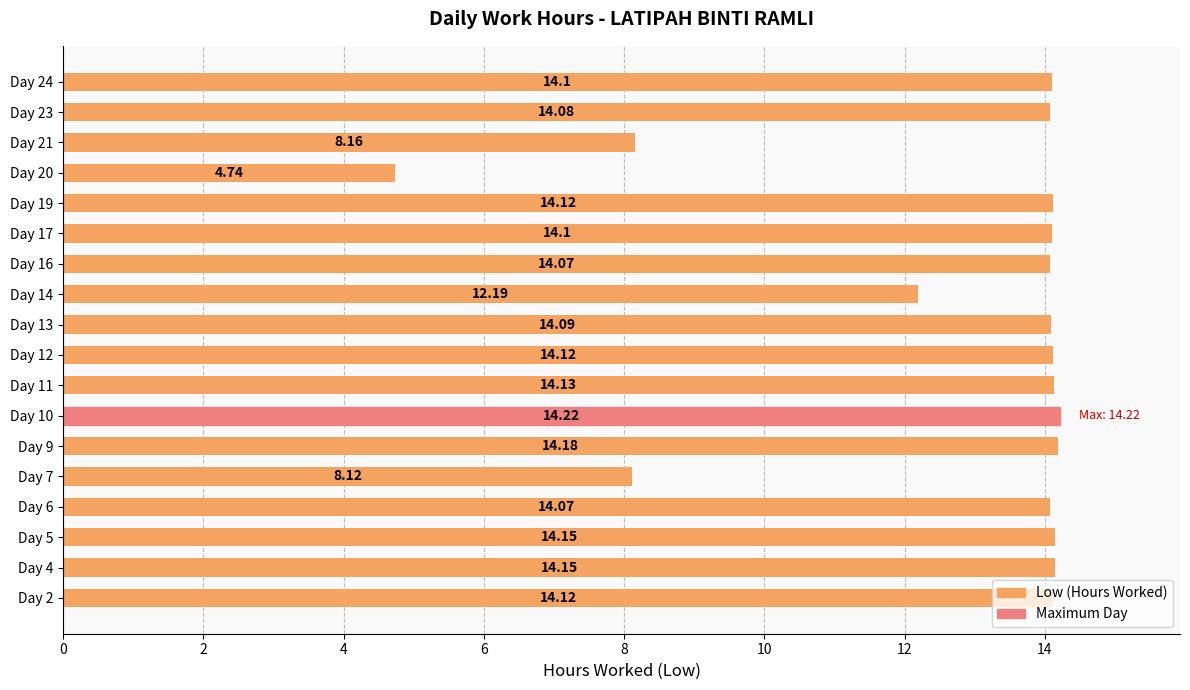

Between Day 12 and Day 5, which is larger?

Day 5